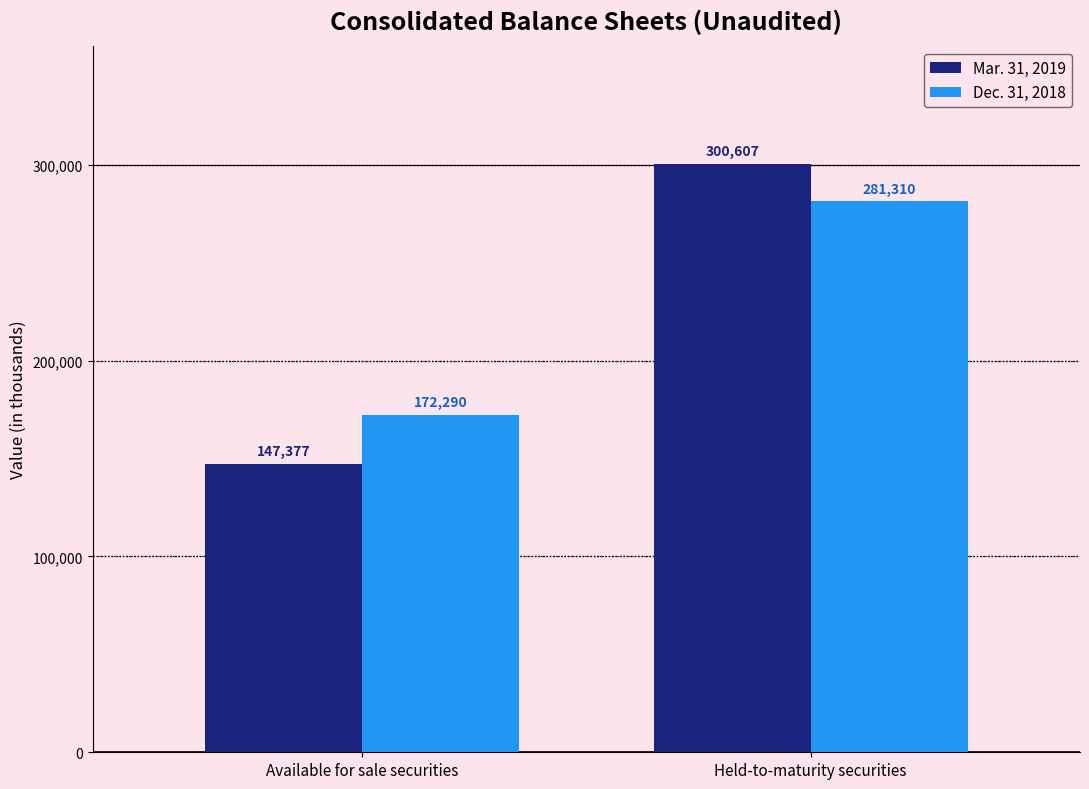

Is the value of Dec. 31, 2018 at Available for sale securities greater than the value of Mar. 31, 2019 at Held-to-maturity securities?

No